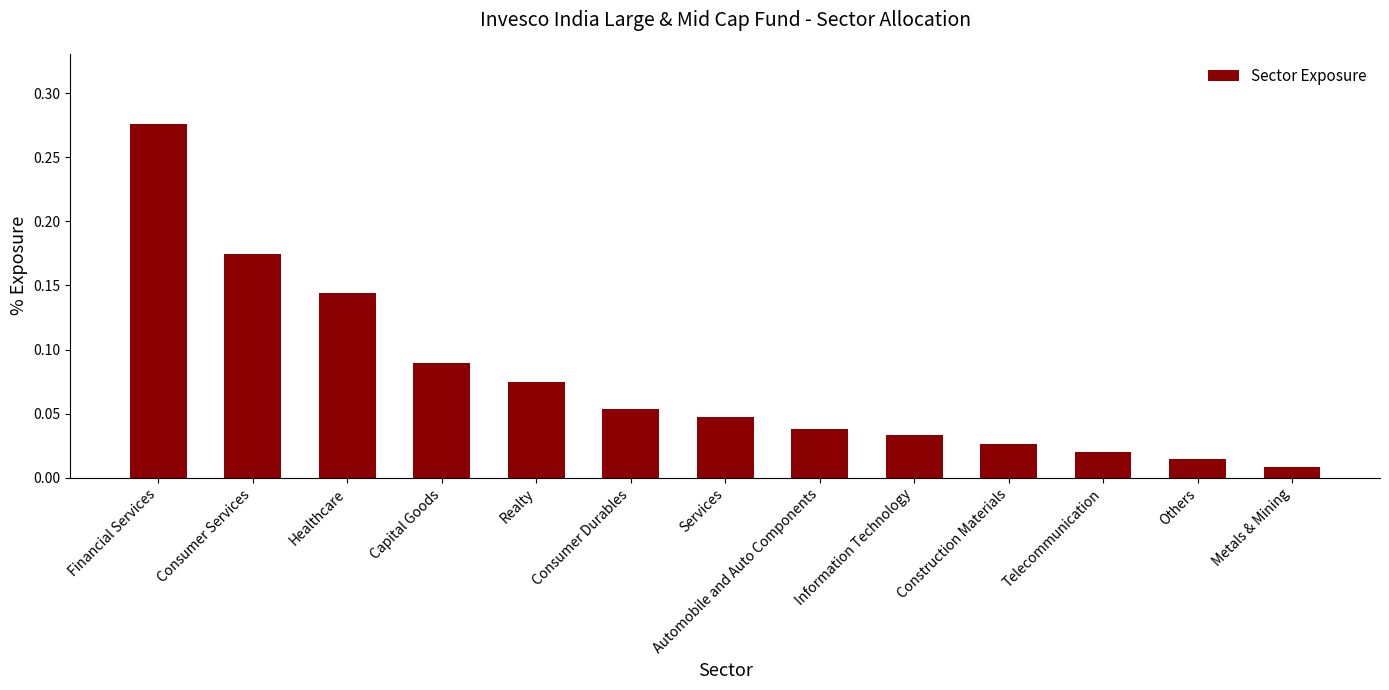

What is the sum of all values?

1.0